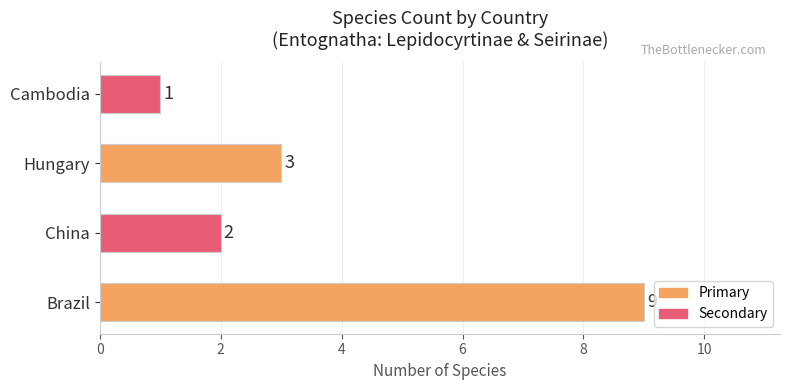

Is it true that the value at Cambodia is 1?

True